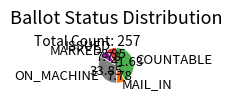

How many slices are in this pie chart?

5